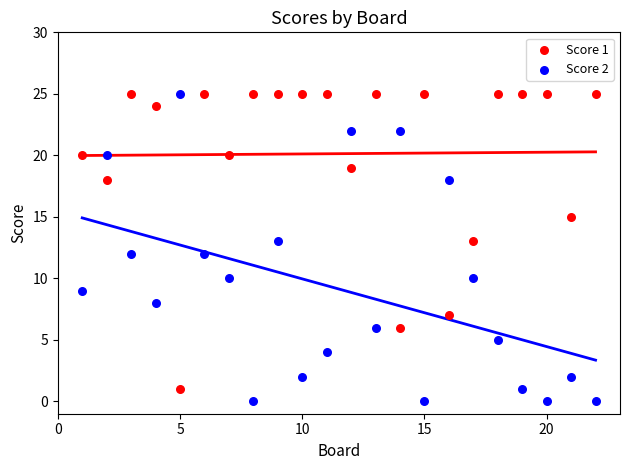

What are all the series names shown in the legend?

Score 1, Score 2